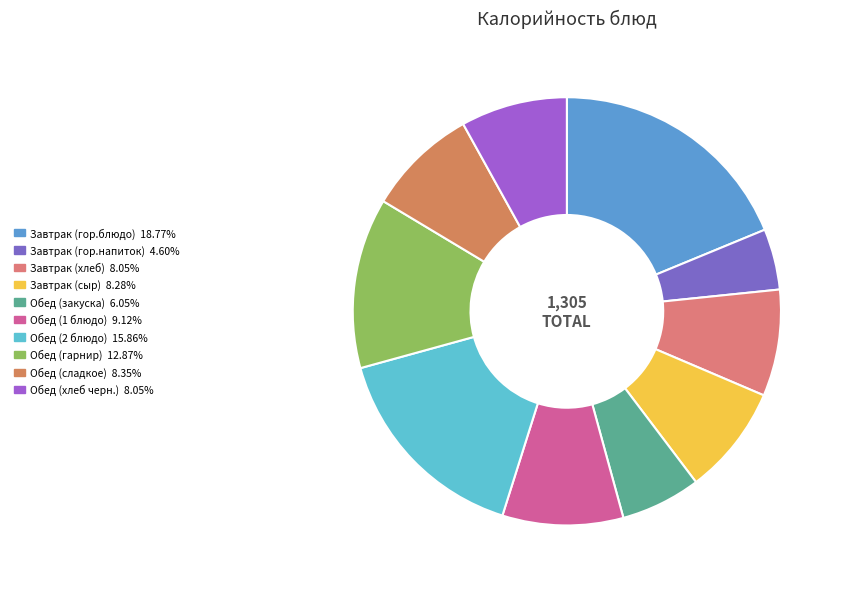

Which category has the biggest portion of the pie?

Завтрак (гор.блюдо)